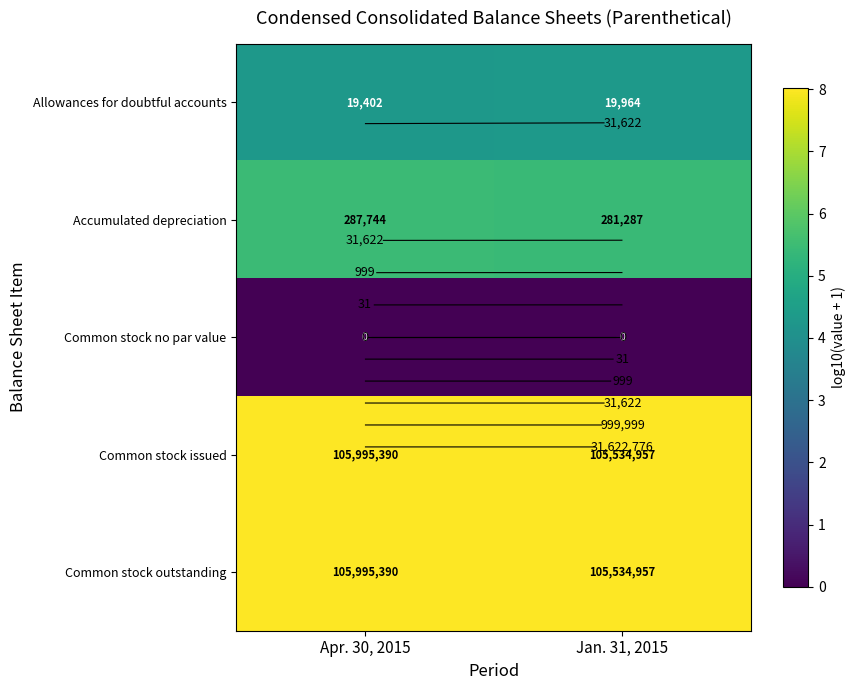

At how many categories does at least one series exceed 7?

2